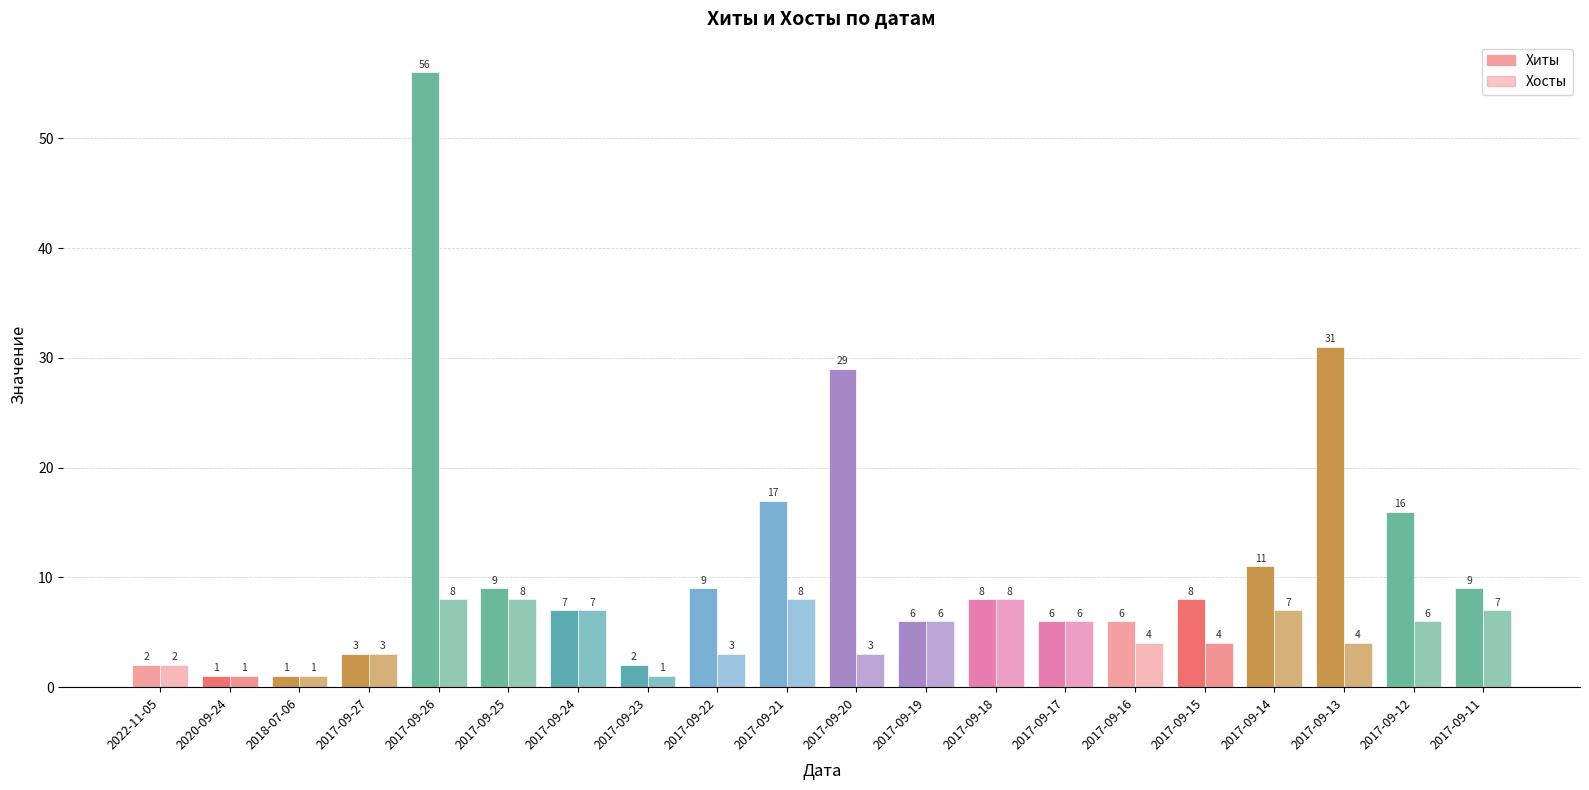

How many data points in Хосты are less than 6?

10